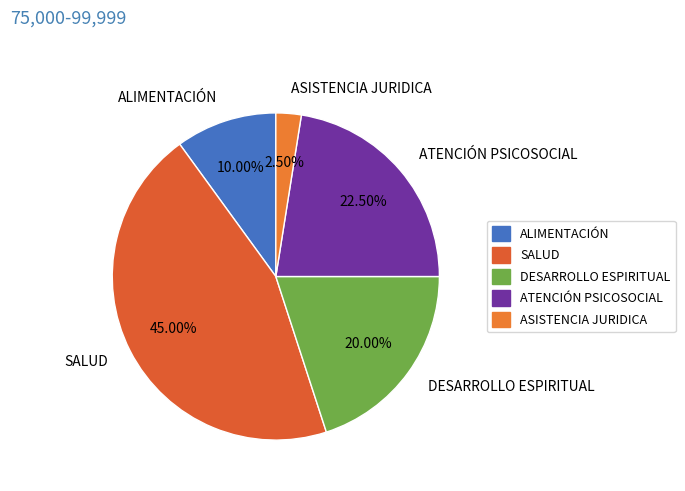

Is there a majority slice in this chart?

No